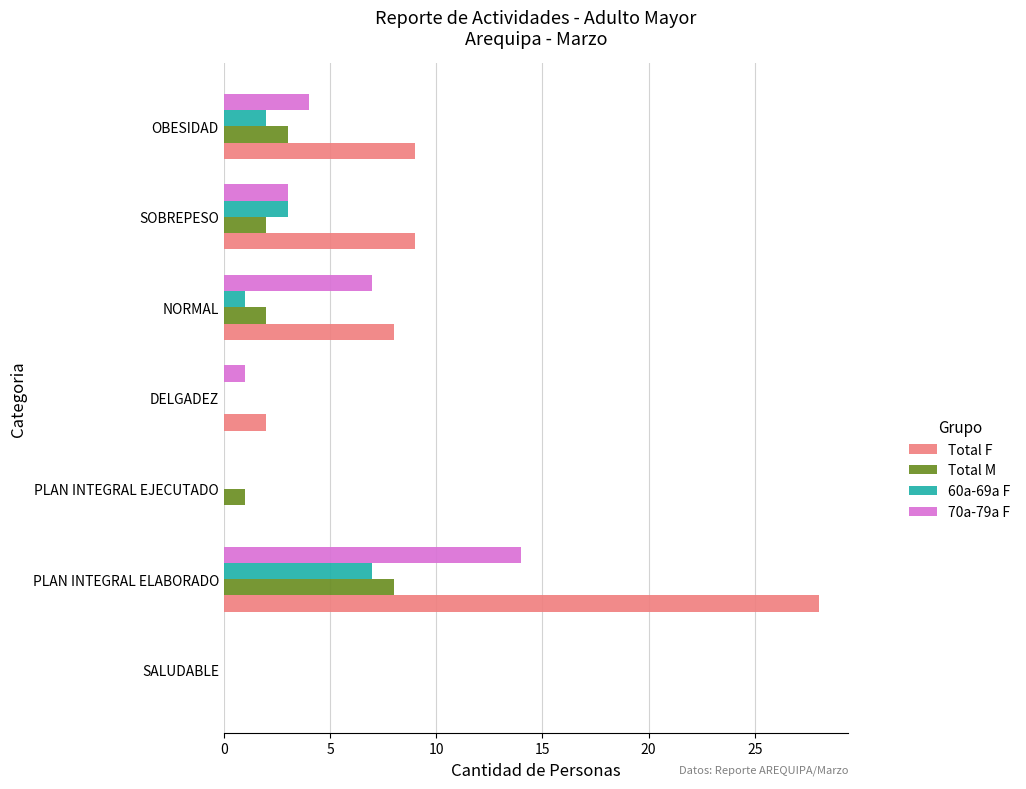

The 70a-79a F series shows 4 at OBESIDAD. True or false?

True